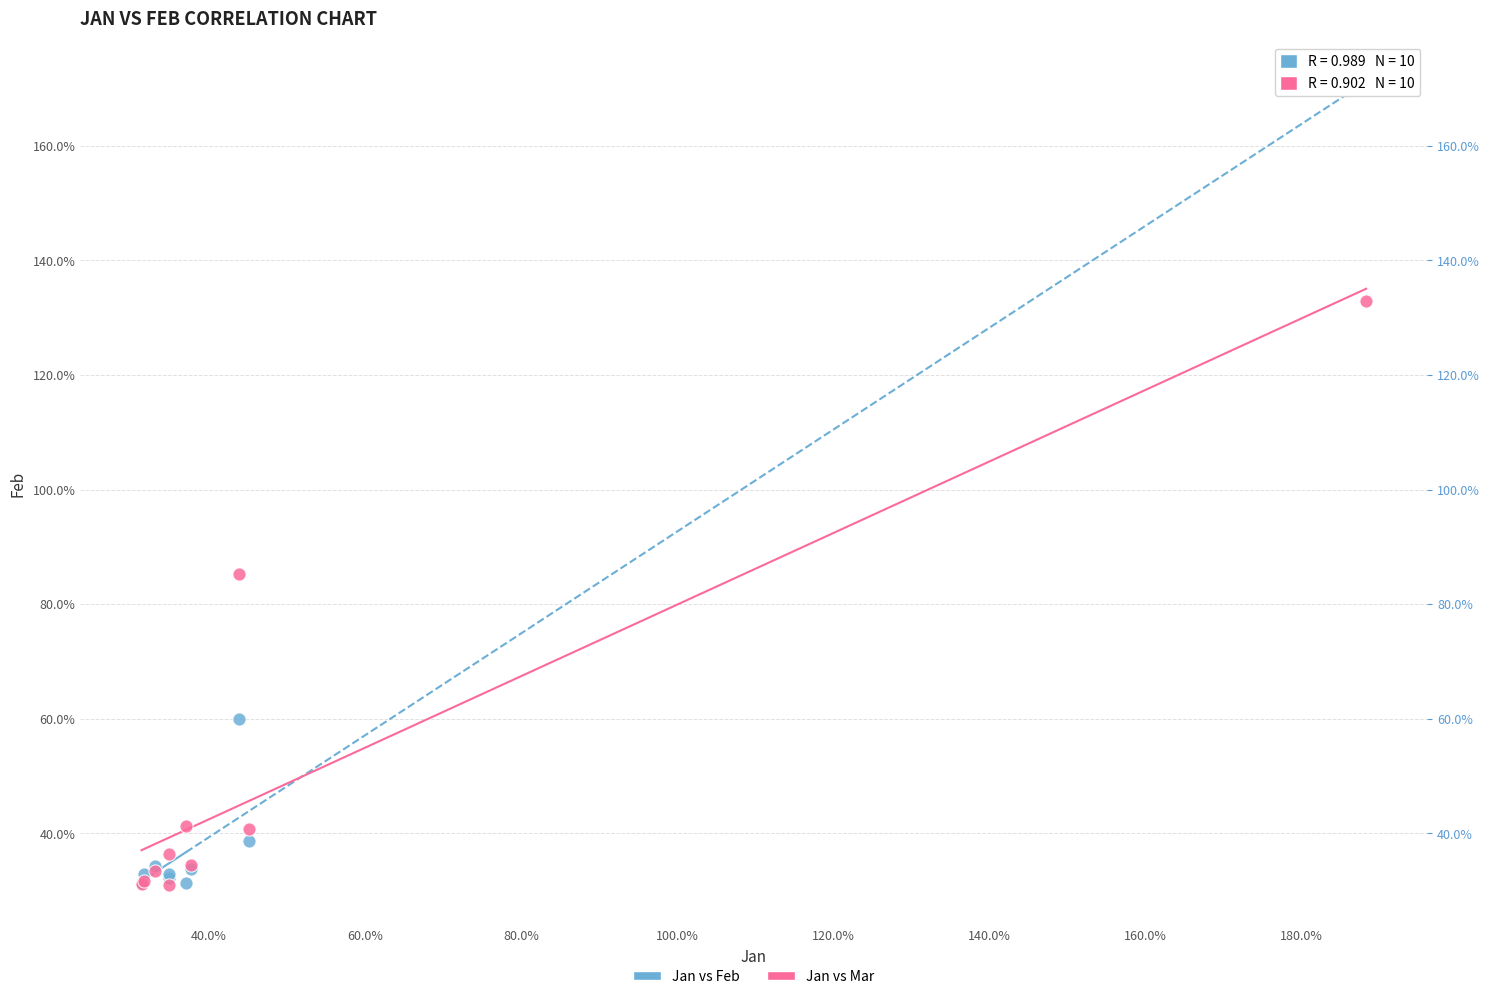

What are all the series names shown in the legend?

Jan vs Feb, Jan vs Mar